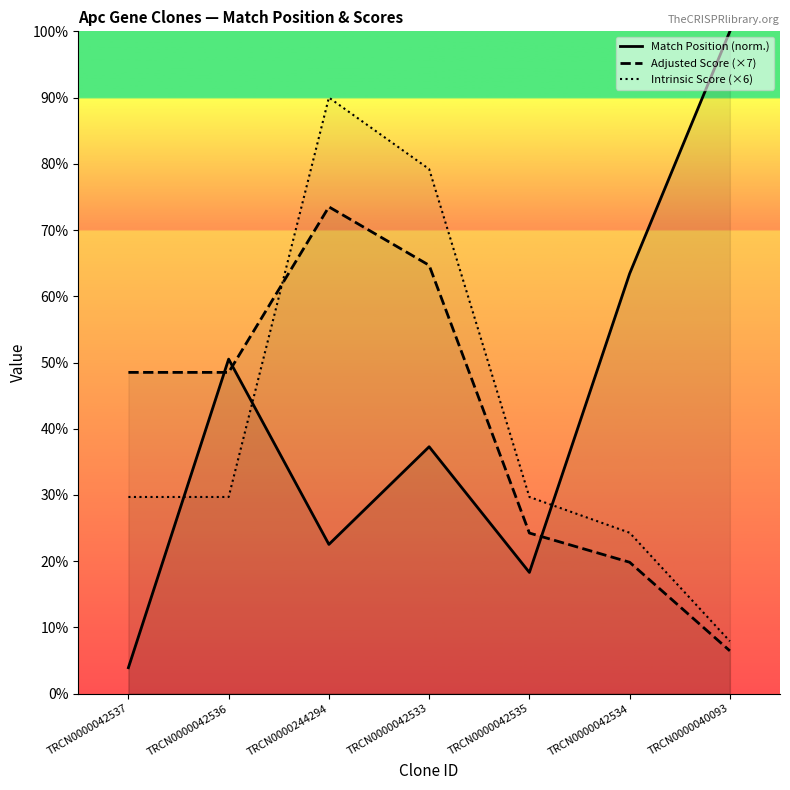

What is the label of the 1st point from the left?

TRCN0000042537